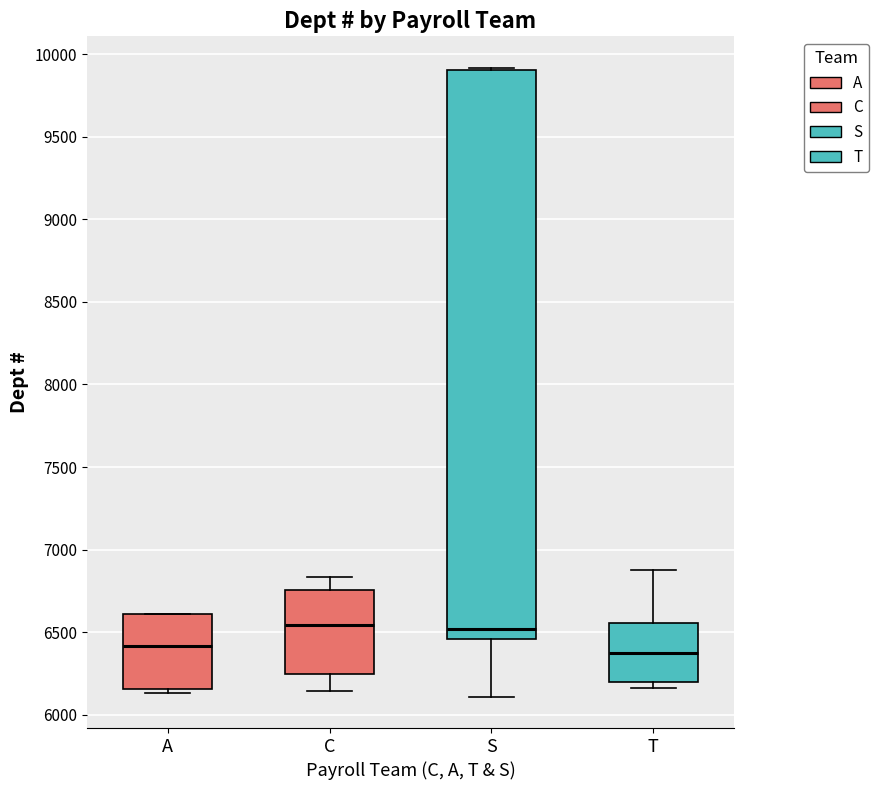

Reading left to right, transcribe this box plot: for each box, give where its median line is, the range the box spans, and where its two whiskers end, as read against the y-axis. The values are not printed on the chart, so give them approximately, as read against the axis.

A: median 6400, box 6150 to 6600, whiskers 6150 (just below the box's lower edge) to 6600
C: median 6550, box 6250 to 6750, whiskers 6150 to 6850
S: median 6500, box 6450 to 9900, whiskers 6100 to 9900
T: median 6400, box 6200 to 6550, whiskers 6150 to 6900